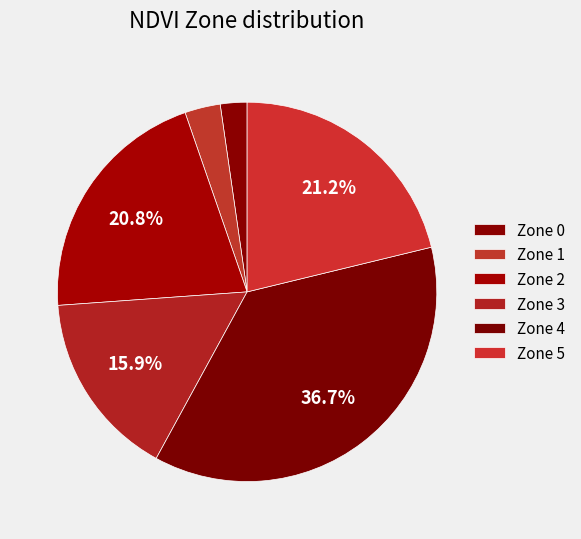

How many segments does this pie chart have?

6